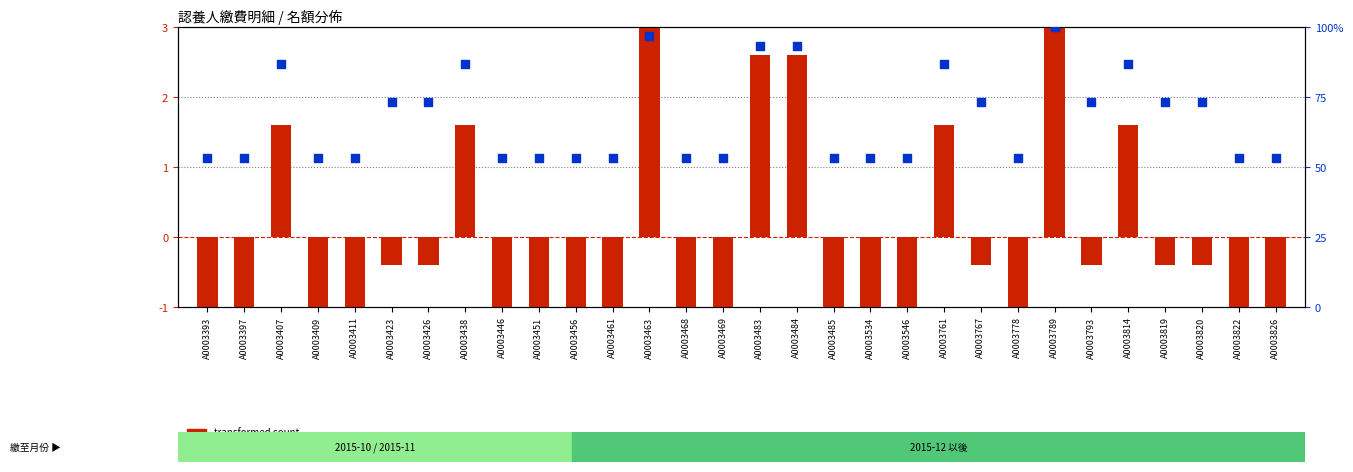

Which series contains the lowest Y value?

transformed count